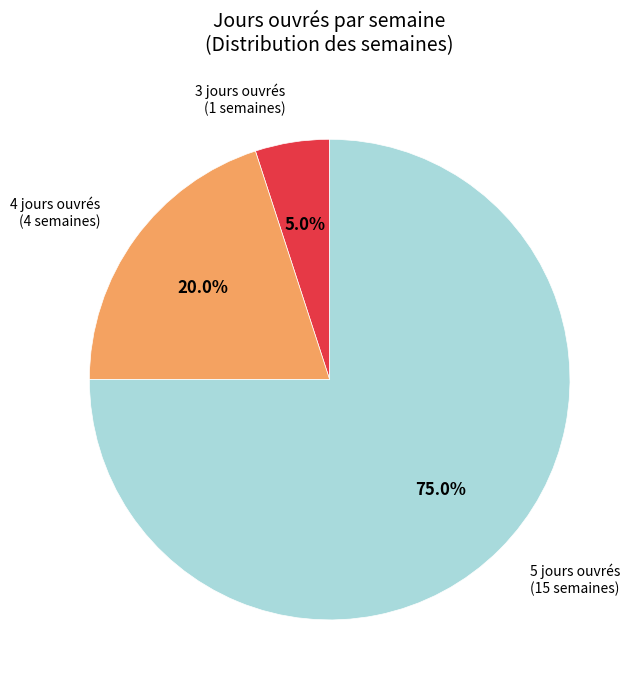

To the nearest percent, what is the average slice percentage?

33%